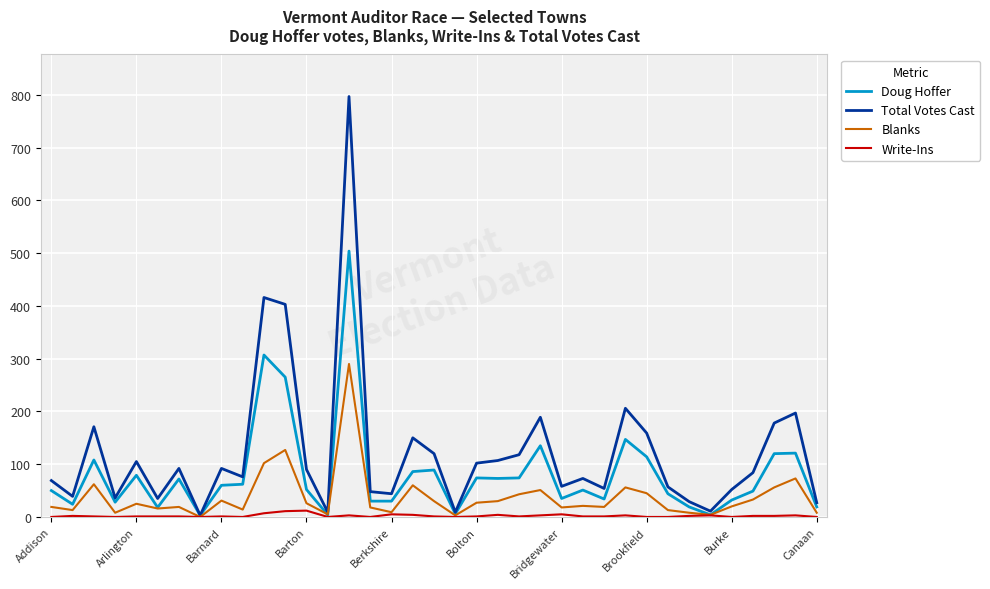

Which series has the largest total across all categories?

Total Votes Cast